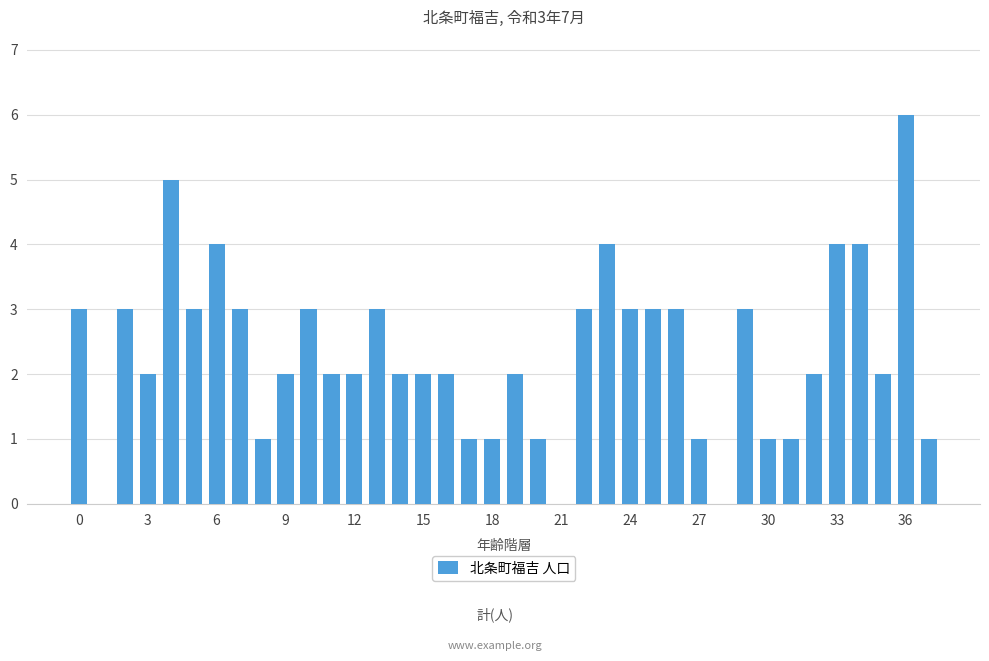

What is the sum of all values?

88